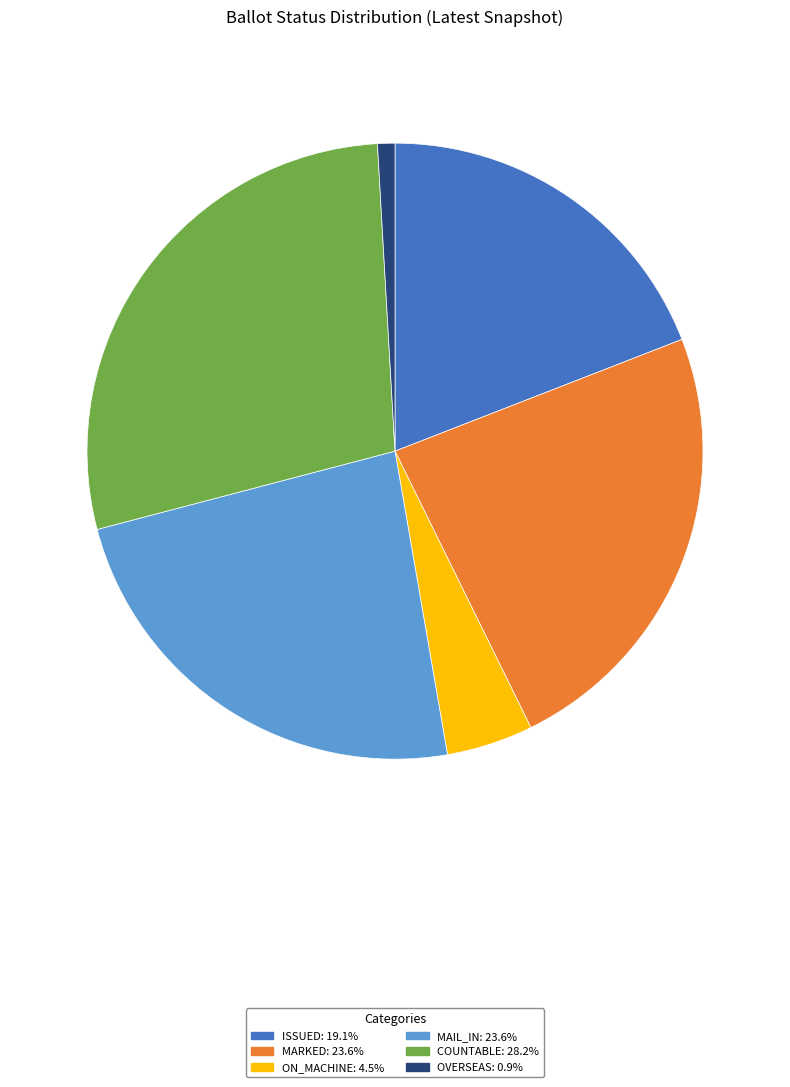

Does any single category account for the majority?

No